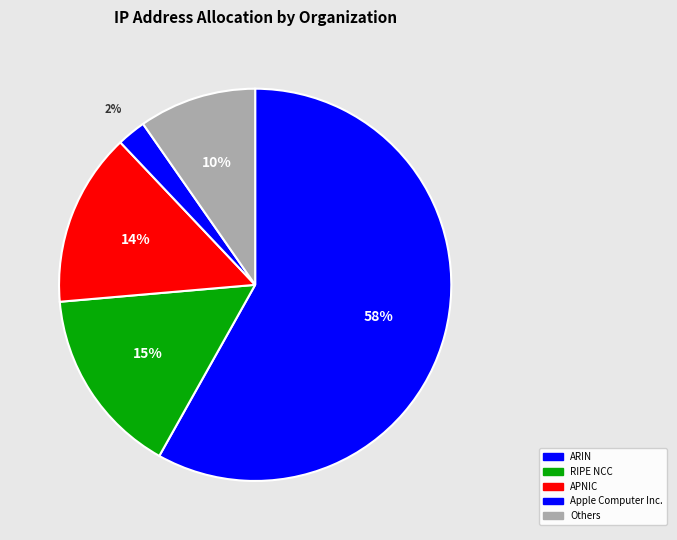

Which slice is the largest?

ARIN